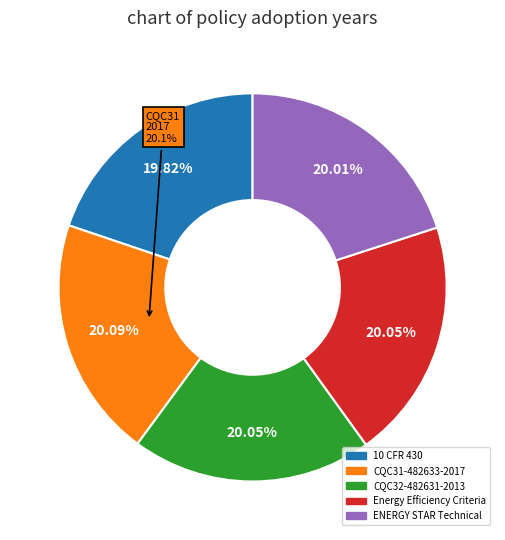

How many slices are in this pie chart?

5